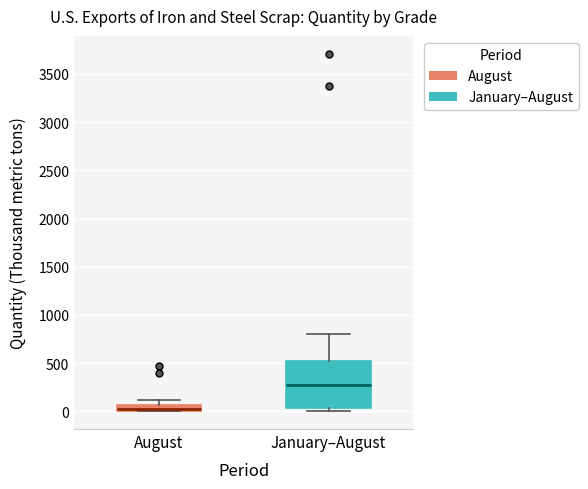

Where is the upper edge of the box for August on the y-axis? The values are not printed on the chart, so give them approximately, as read against the axis.

50